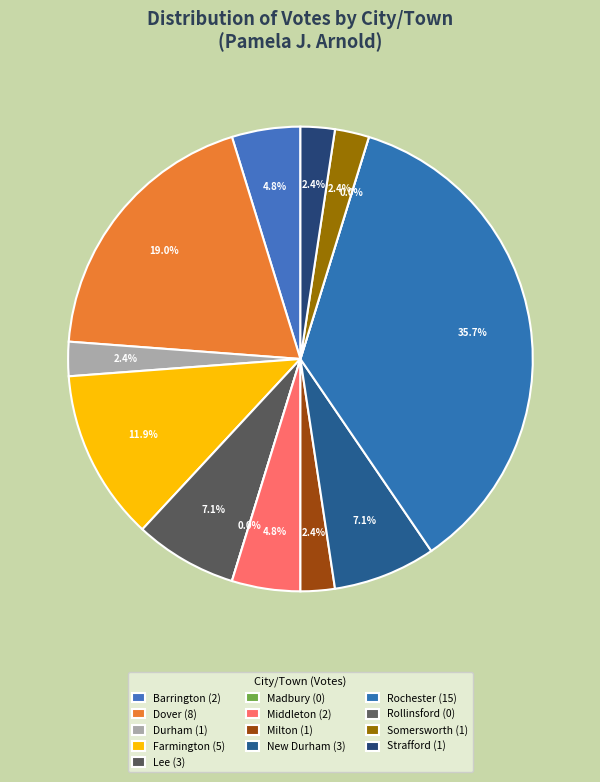

What percentage is the Dover slice, to the nearest percent?

19%